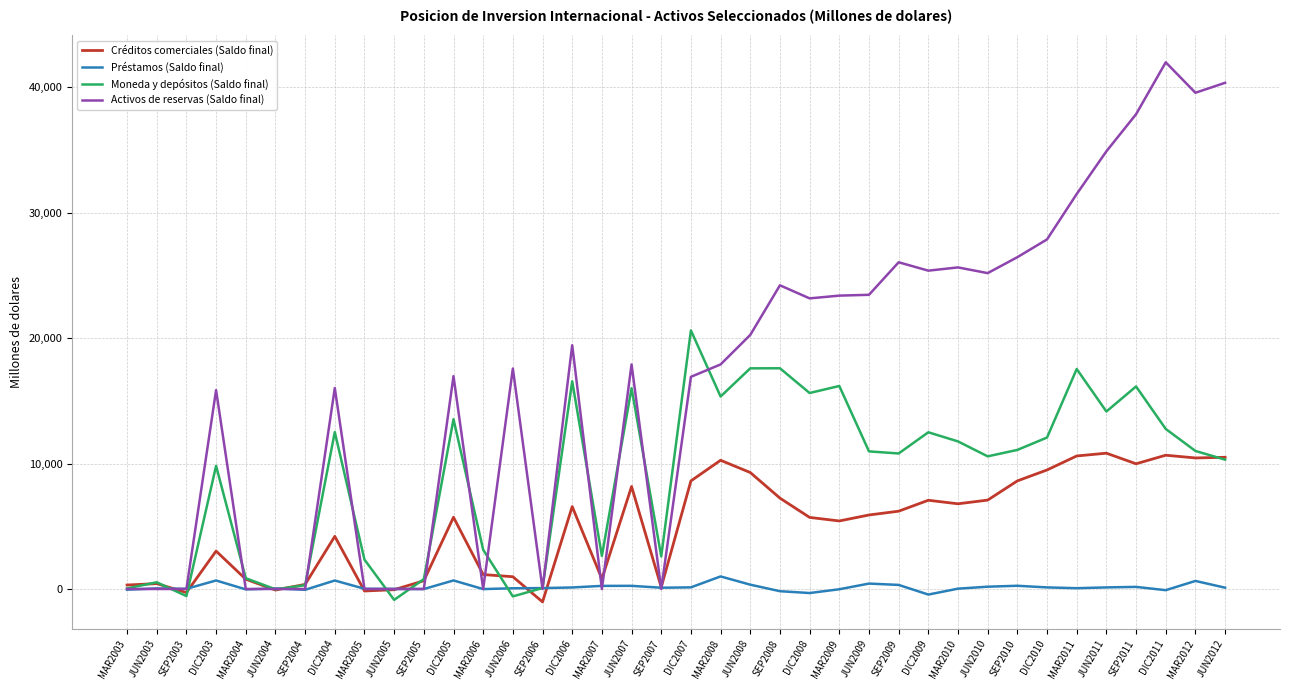

True or false: Moneda y depósitos (Saldo final) has a value of 31595.1 at DIC2007.

False